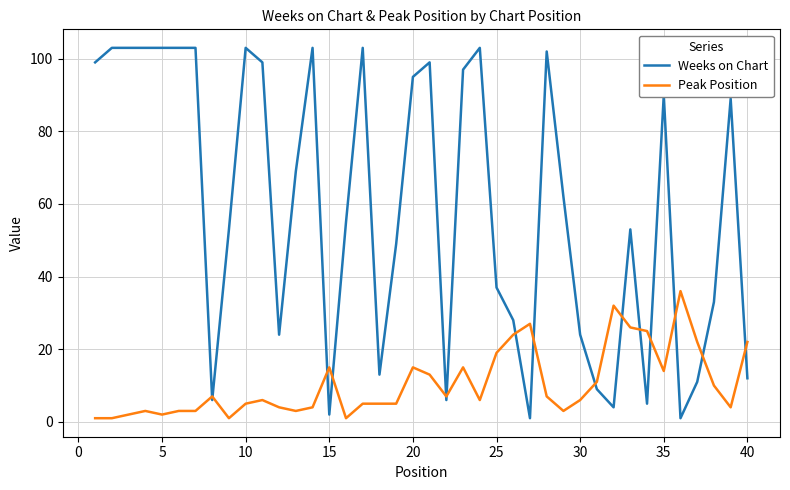

How many lines are shown in the chart?

2